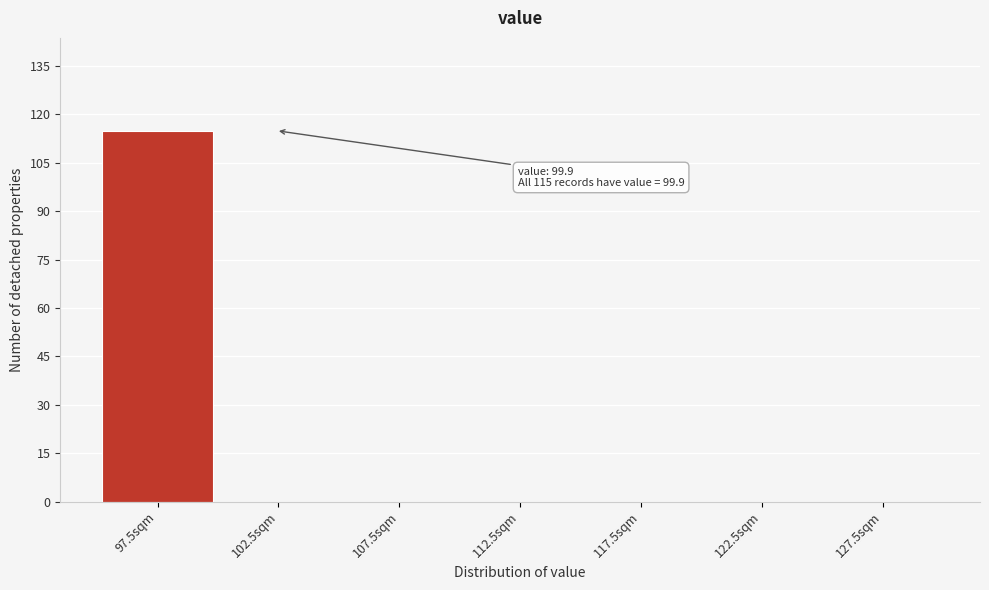

Which range on the x-axis has the tallest bar?

95 to 100